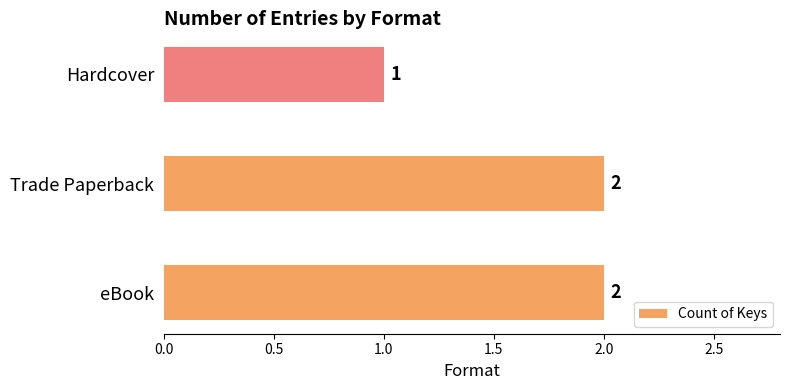

Which label corresponds to the smallest value in the chart?

Hardcover